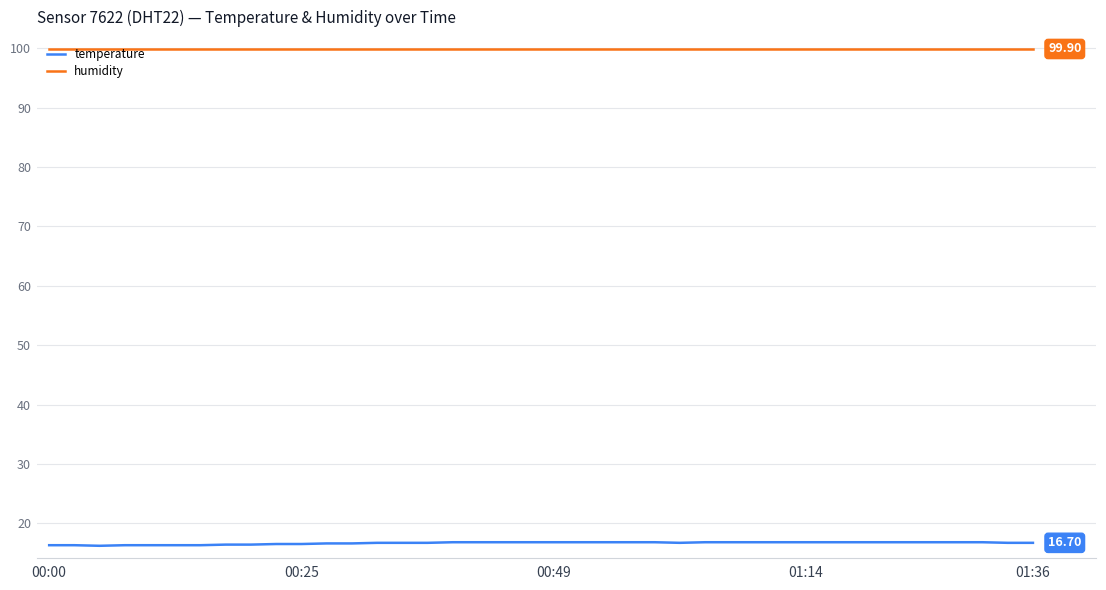

What is the lowest value of the humidity series?

99.9